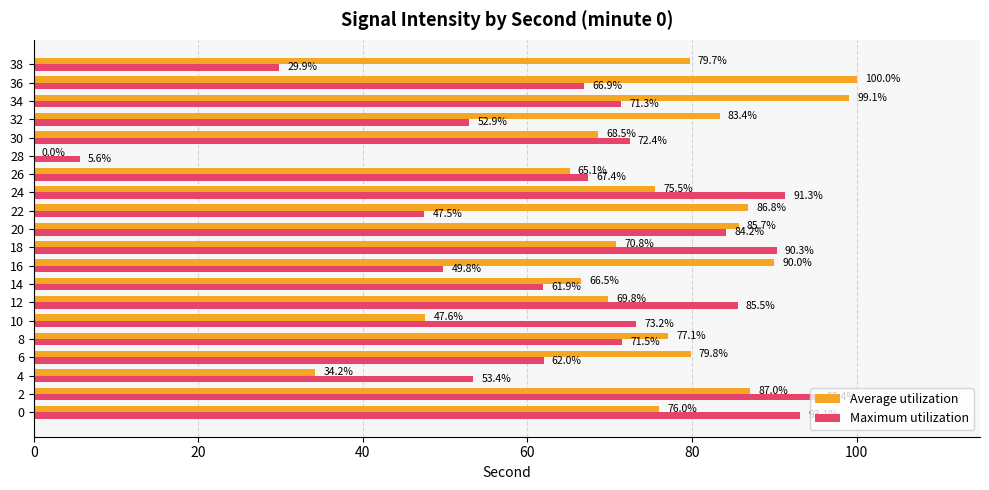

Between 16 and 28, which series saw the biggest shift?

Average utilization